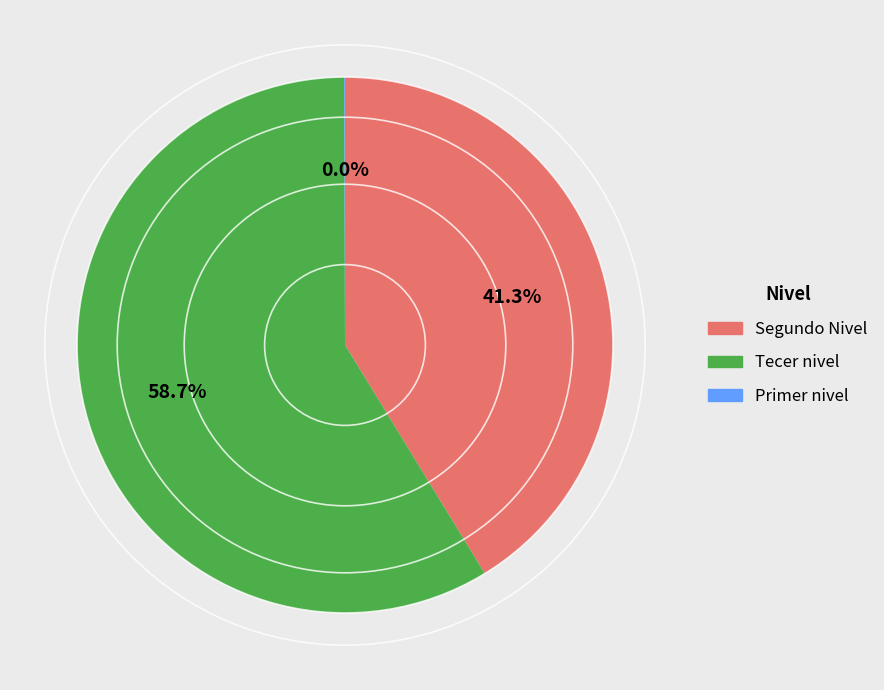

Approximately how many times larger is the value at Tecer nivel compared to Segundo Nivel?

1.4